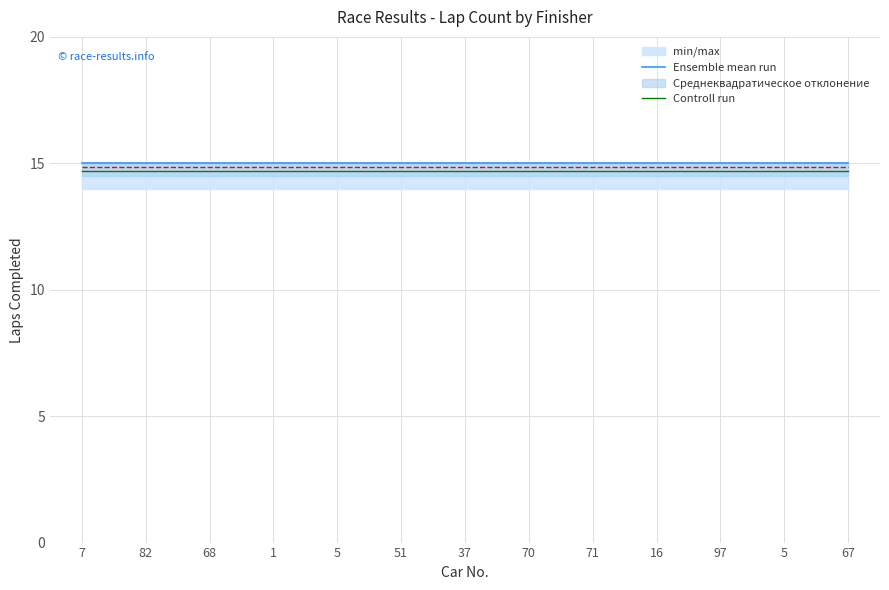

Count the number of categories in the chart.

13